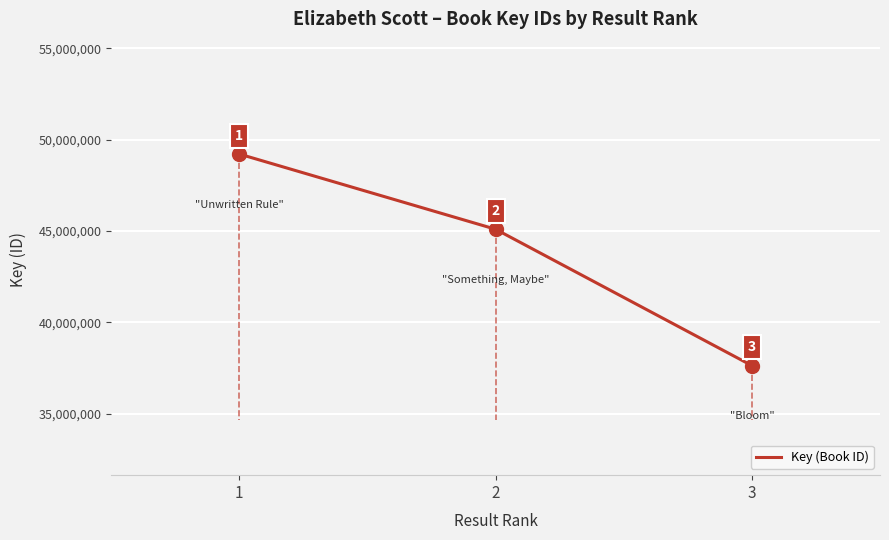

What is the change in value from 1 to 2?

-4116961